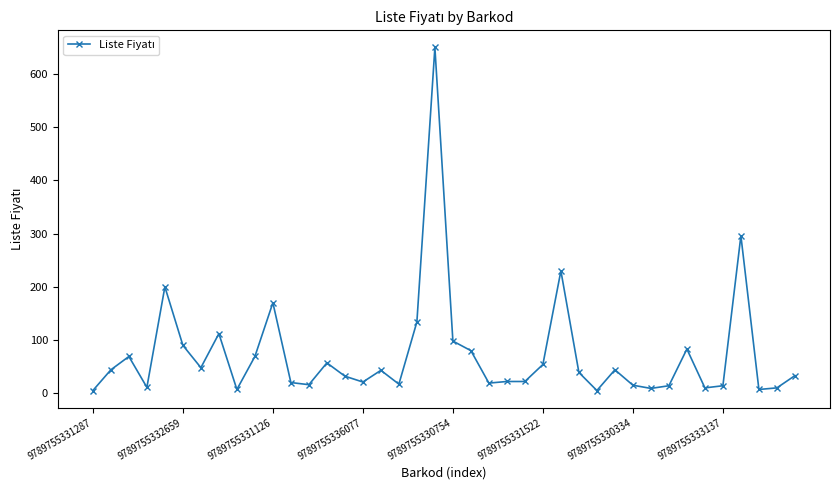

How many data points are less than 39?

20